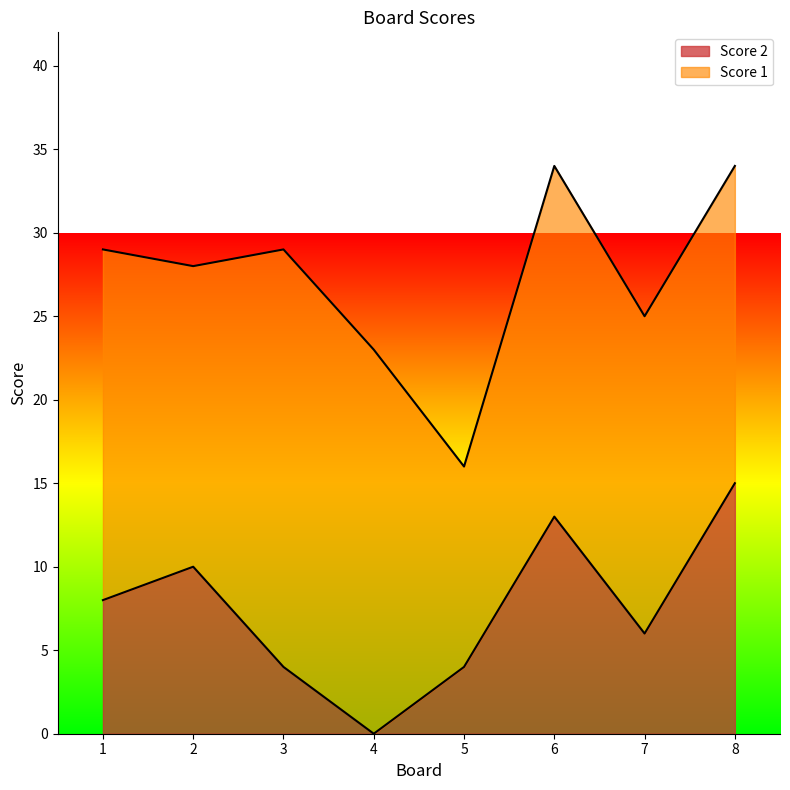

Does the chart display data point markers on the line(s)?

No